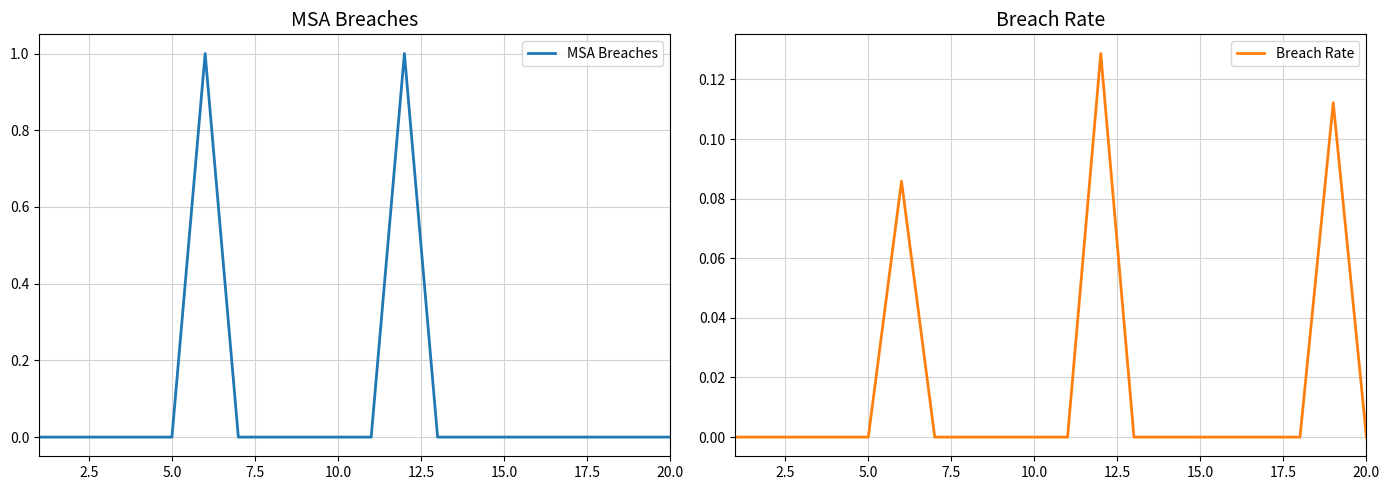

What is the average value of the MSA Breaches series?

0.1